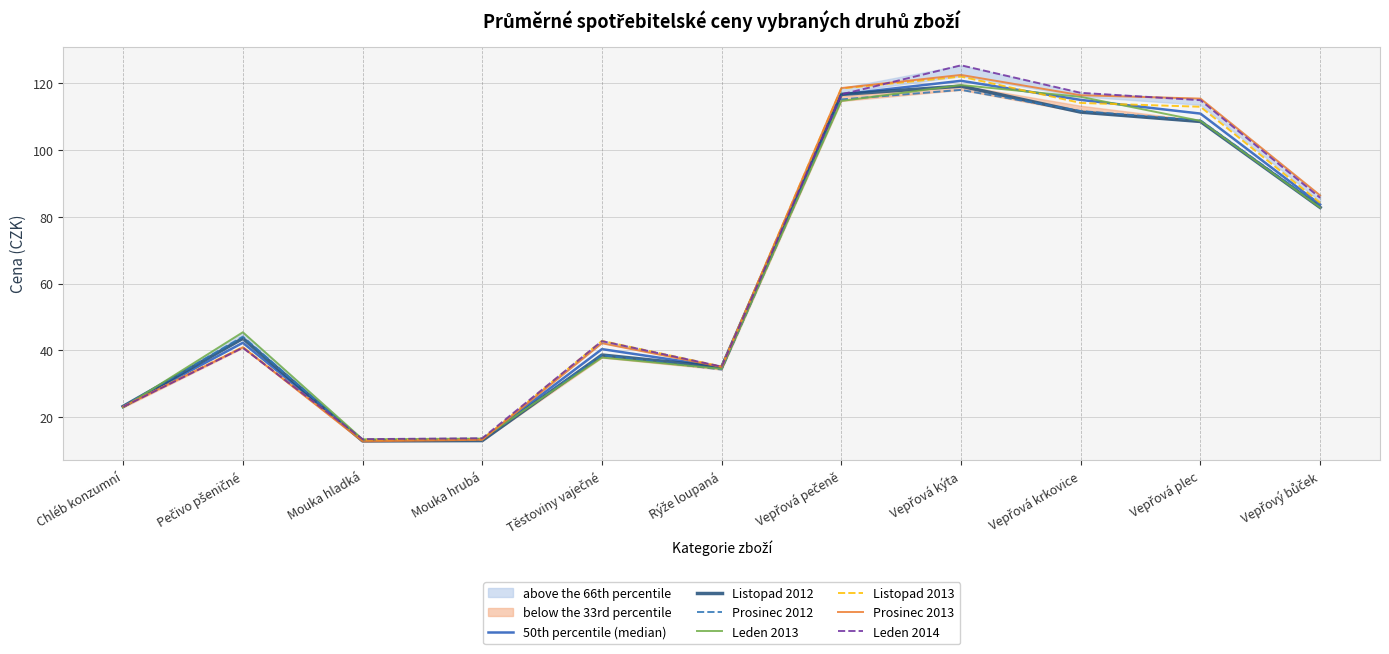

What is the sum of the Listopad 2013 values at Mouka hladká and Rýže loupaná?

48.2